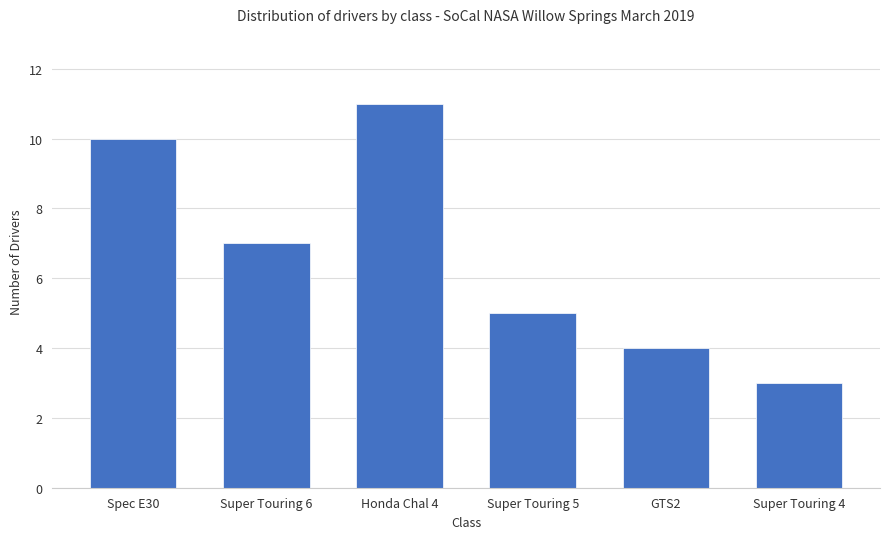

Read the value at Super Touring 5.

5